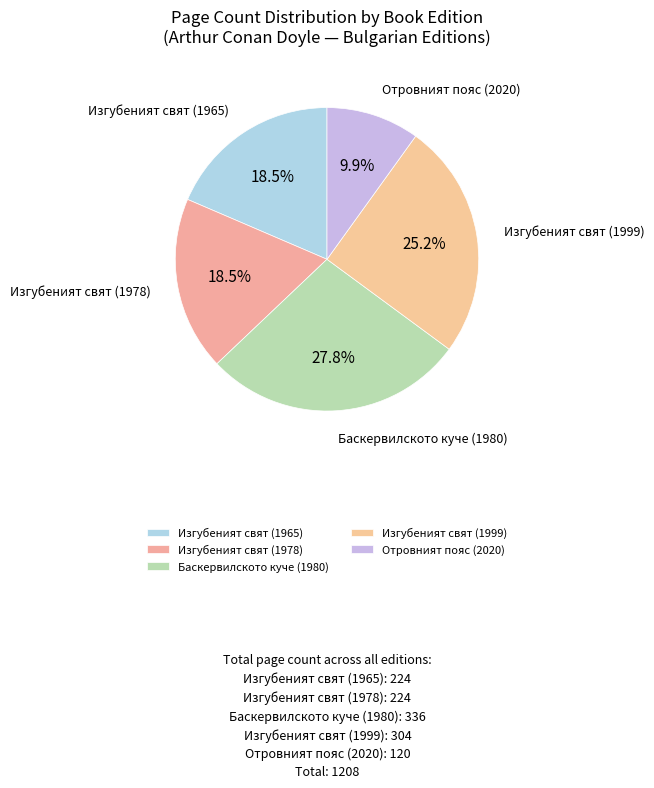

Which has a higher value, Отровният пояс (2020) or Изгубеният свят (1999)?

Изгубеният свят (1999)